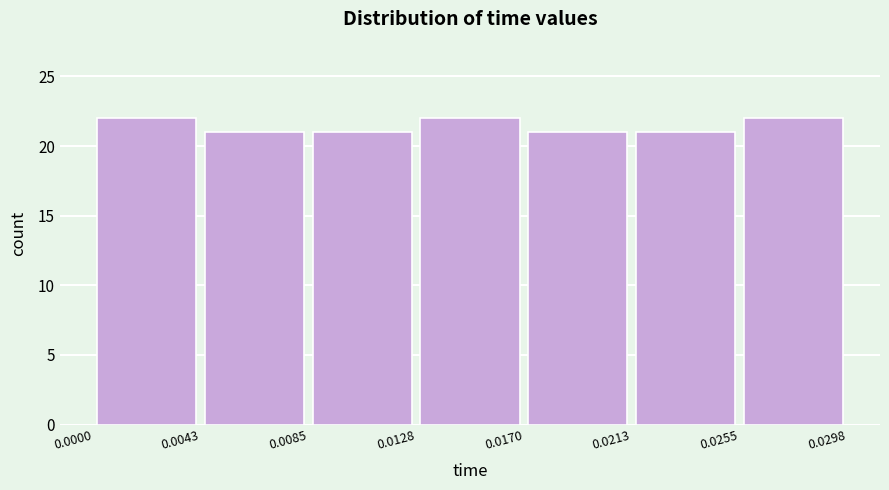

What is the height of the bar covering 0.0213 to 0.0255 on the x-axis? The values are not printed on the chart, so give them approximately, as read against the axis.

21